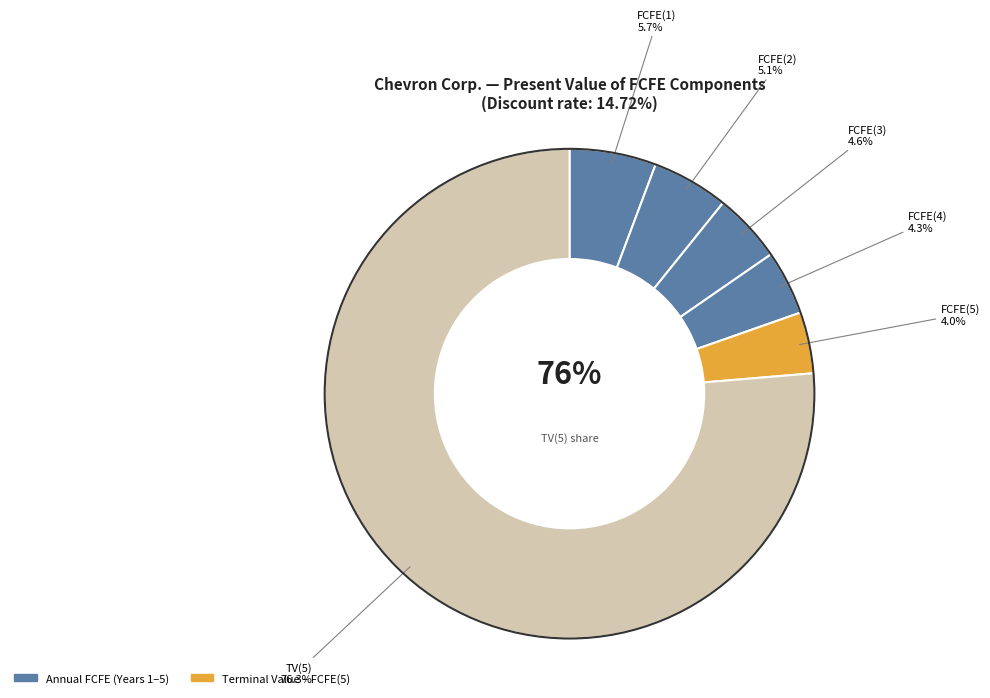

What is the smallest slice in the pie chart?

FCFE(5)